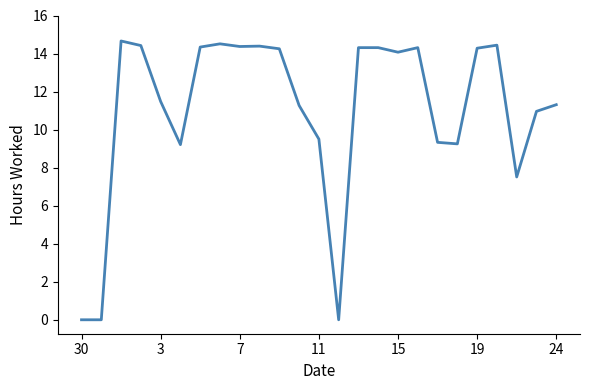

Is it true that the value at 3 is 11.5?

True